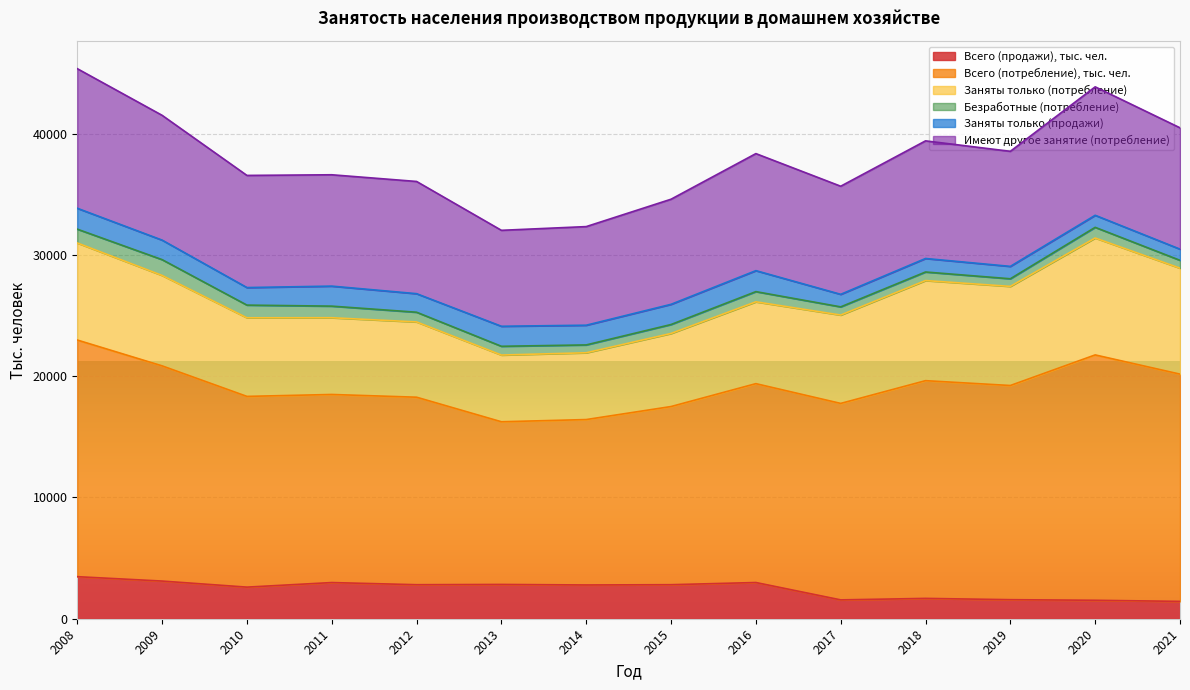

Between 2014 and 2011, which is larger?

2011